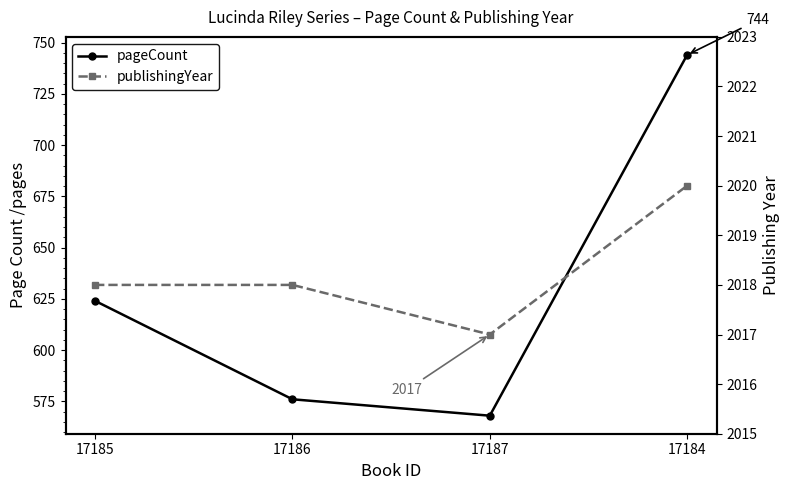

What is the label of the 4th point from the left?

17184